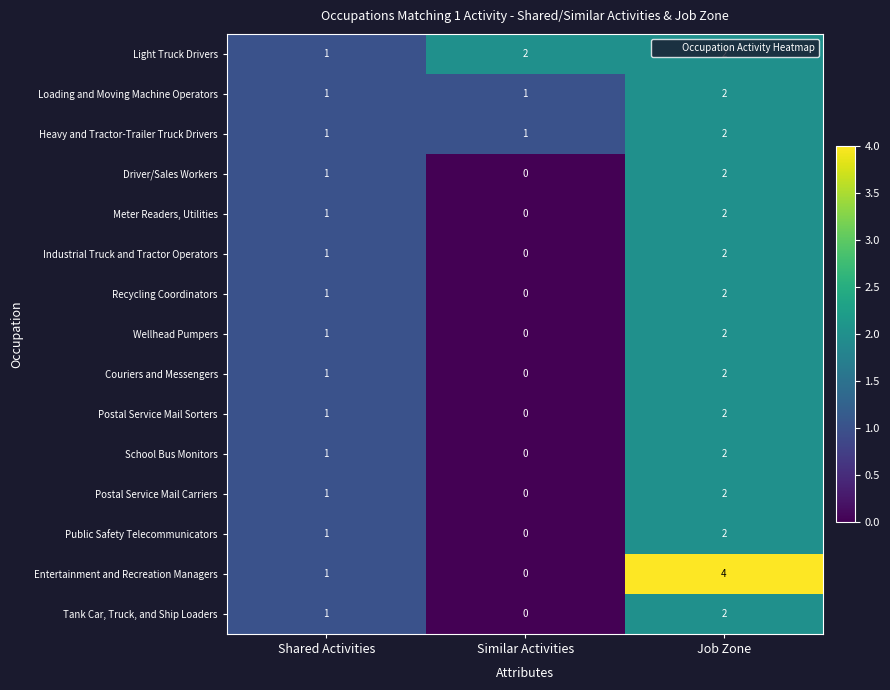

What is the sum of all Postal Service Mail Carriers values?

3